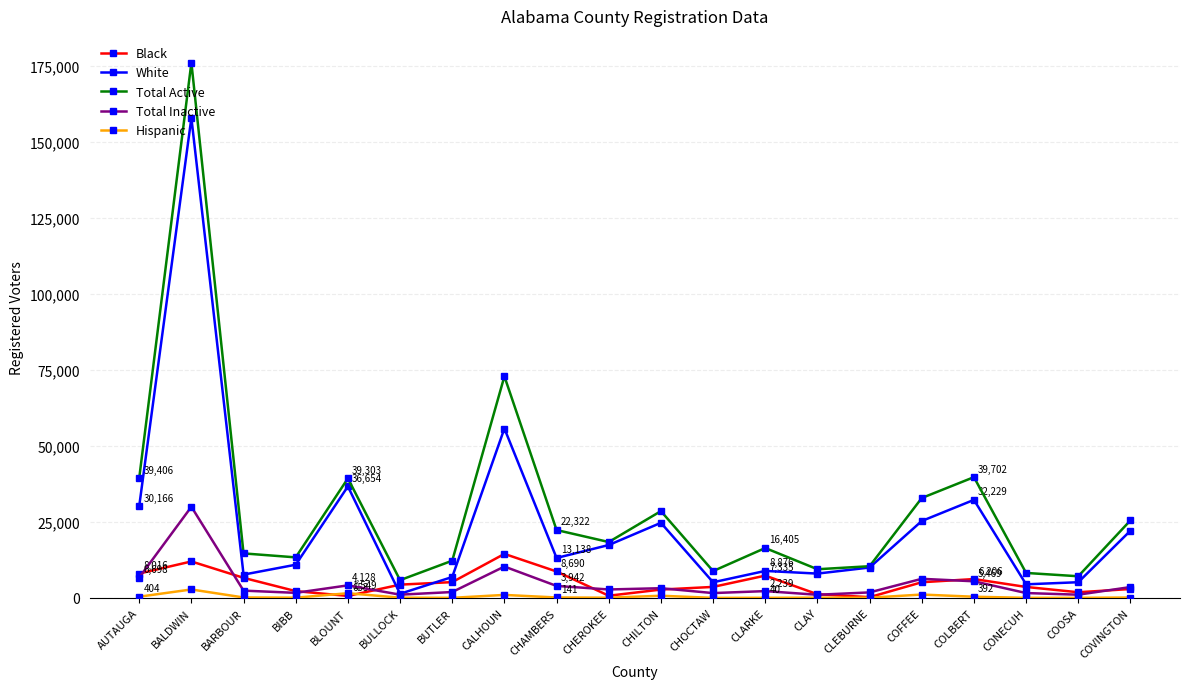

True or false: Black has more than 1 interior local peaks.

True